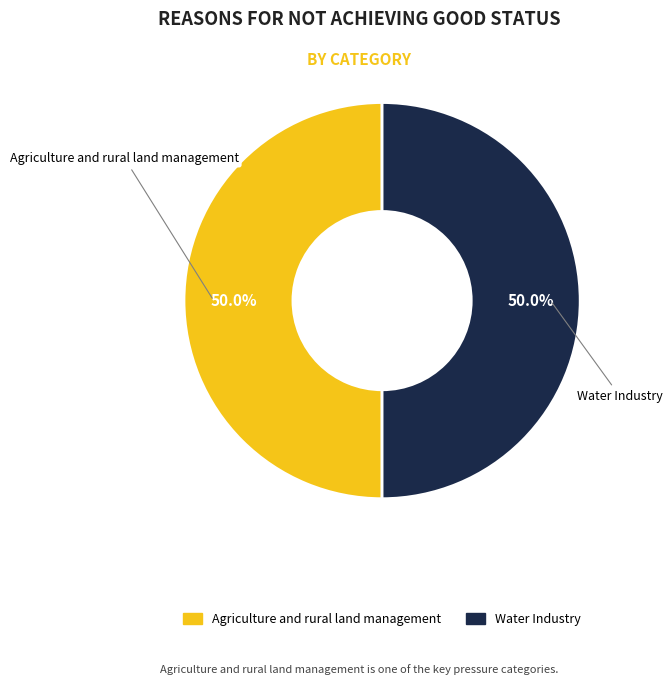

To the nearest percent, what is the combined percentage of Water Industry and Agriculture and rural land management?

100%